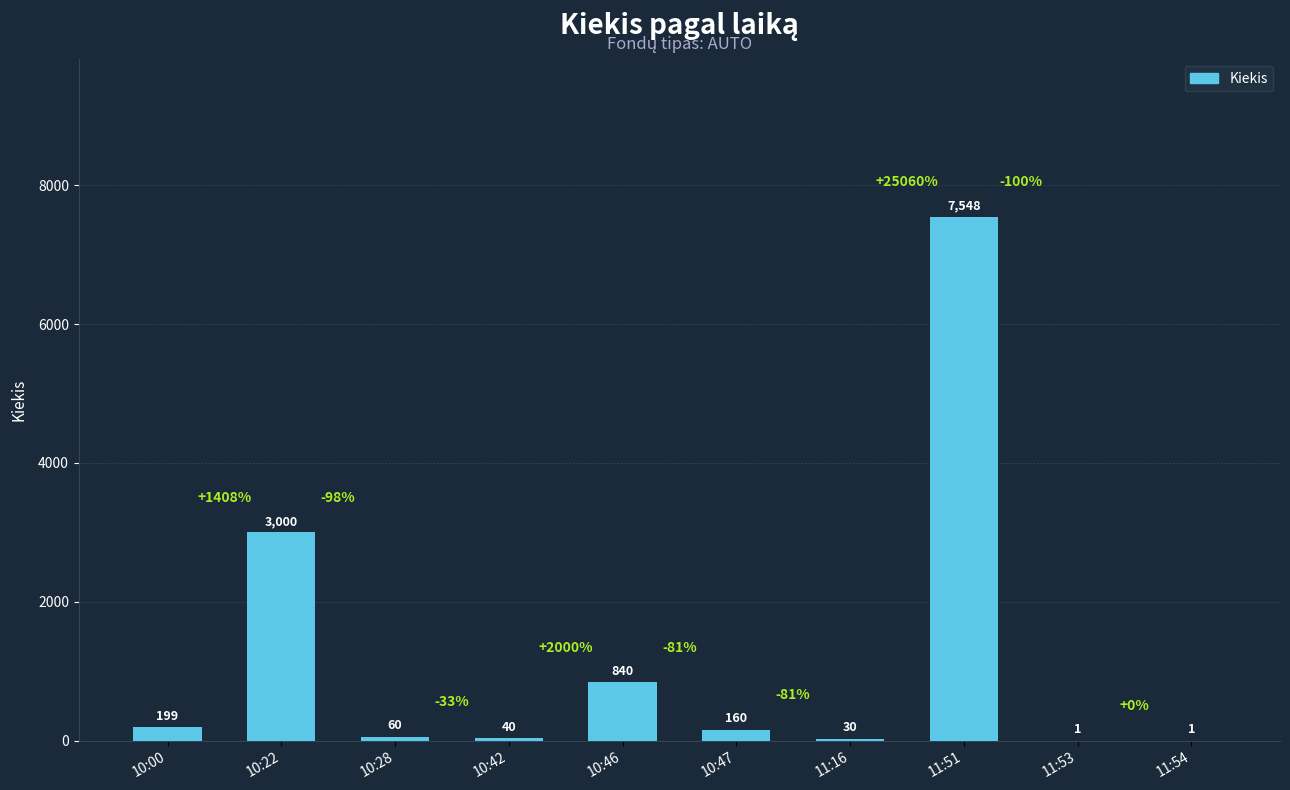

Which has a higher value, 10:42 or 10:28?

10:28